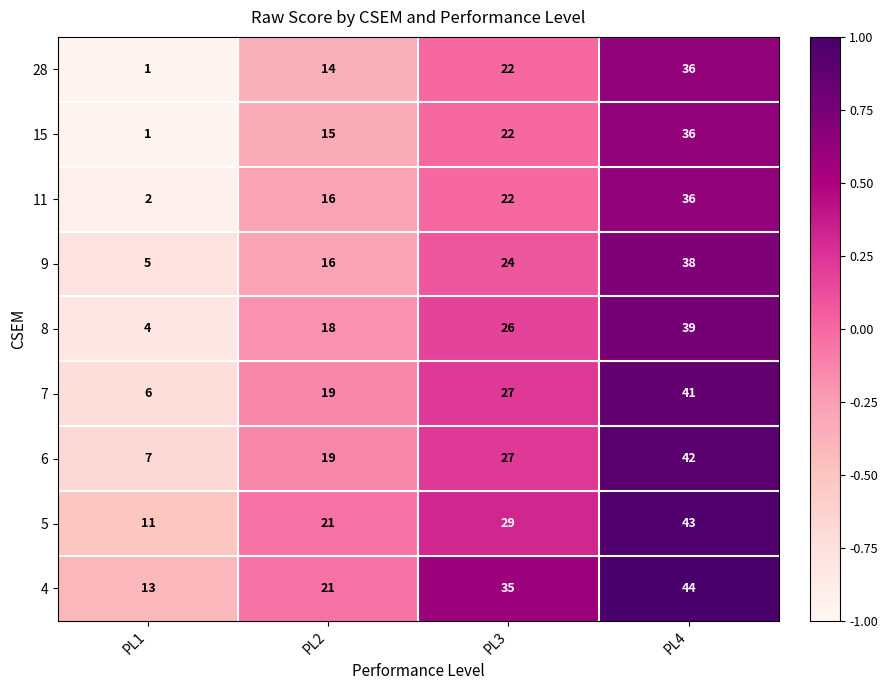

How many data points does each series have?

4